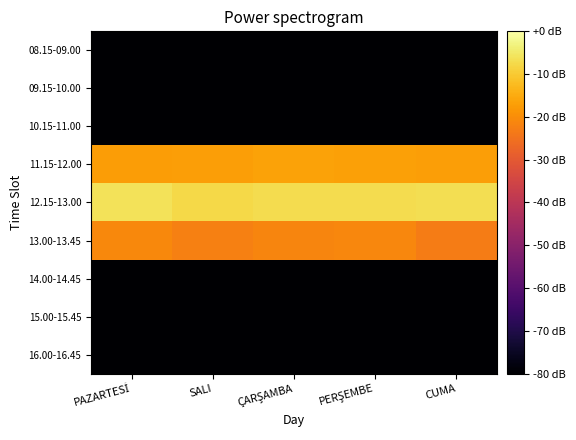

What is the difference between the highest and lowest values at CUMA?

73.4